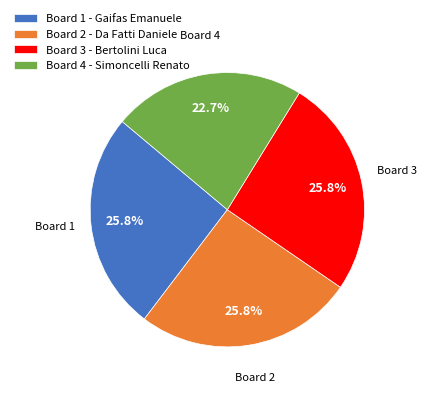

What portion of the pie excludes Board 1?

74.2%